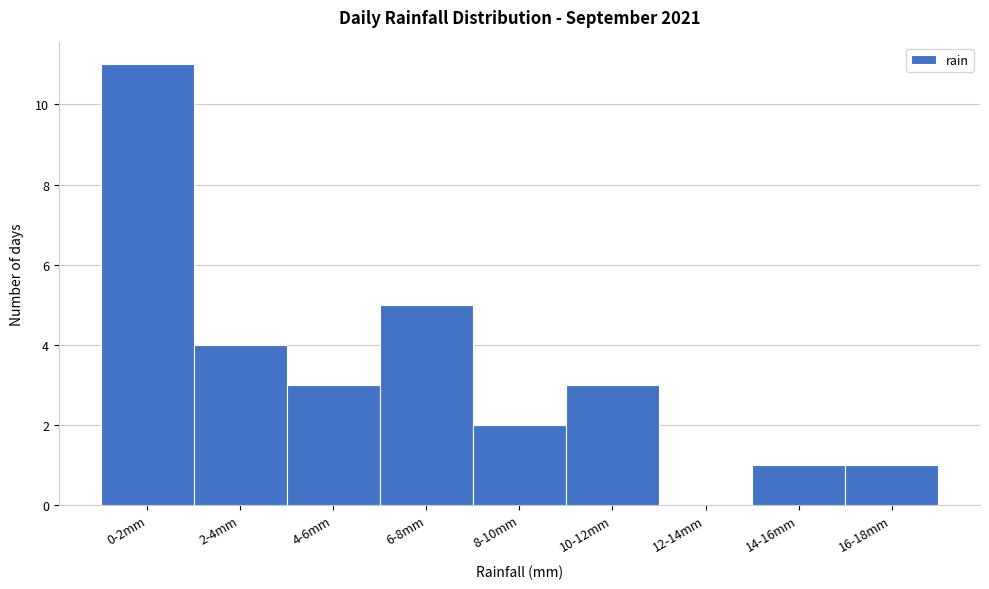

Reading right to left, transcribe all the data shown in this chart.

16-18mm=1	14-16mm=1	12-14mm=0	10-12mm=3	8-10mm=2	6-8mm=5	4-6mm=3	2-4mm=4	0-2mm=11